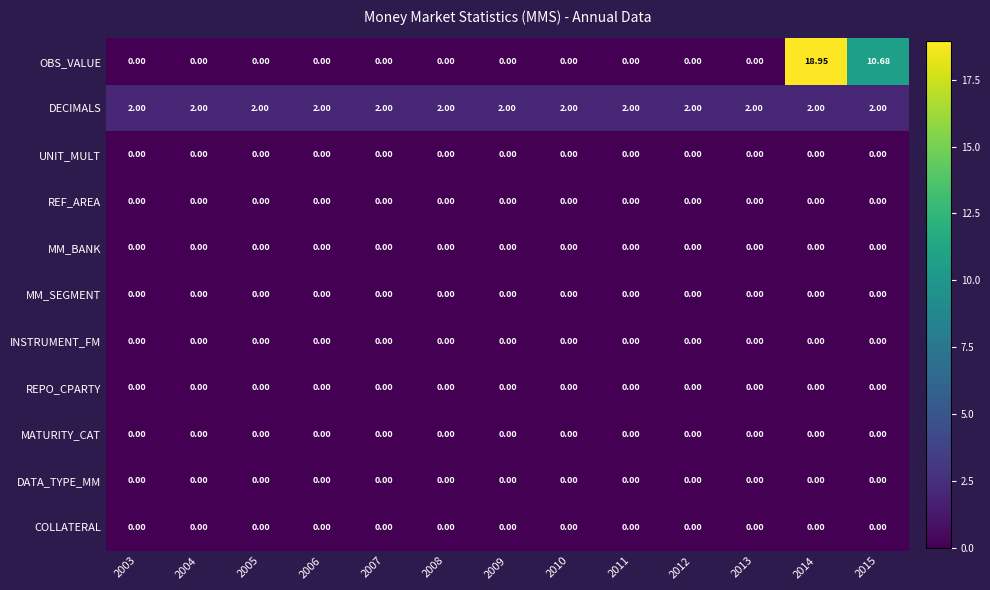

Which series has the largest total across all categories?

OBS_VALUE